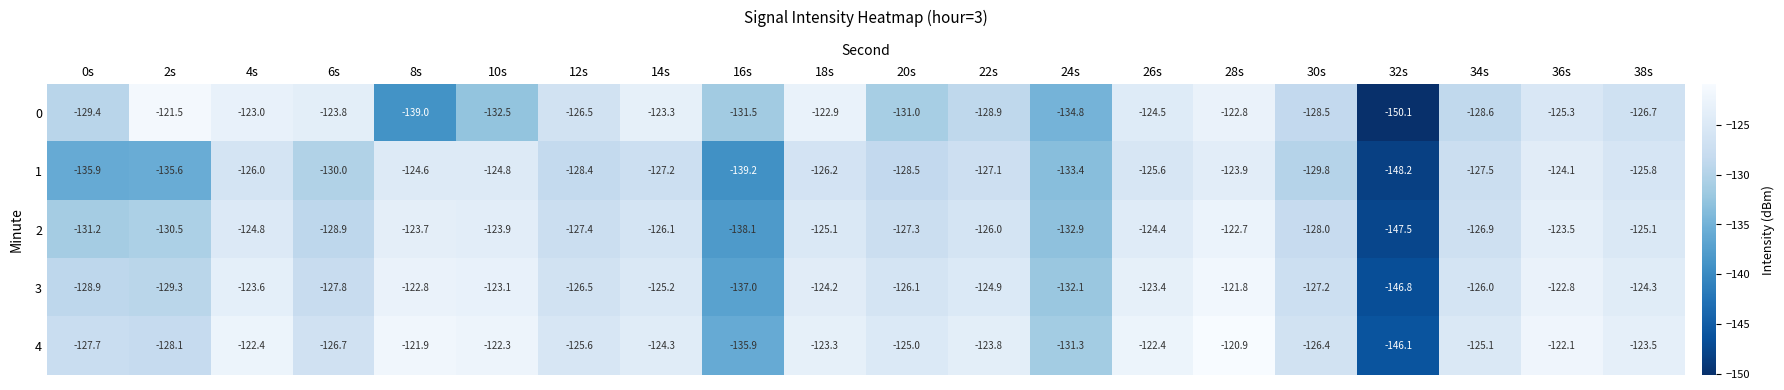

Rank the series by their average value, from lowest to highest.

1, 0, 2, 3, 4